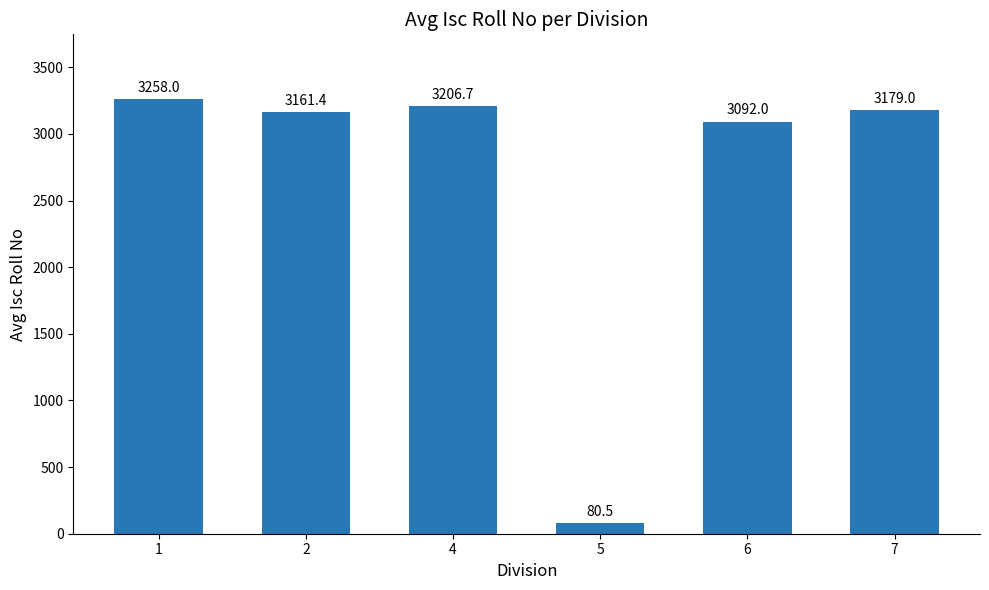

At which label does the data first exceed 3179?

1